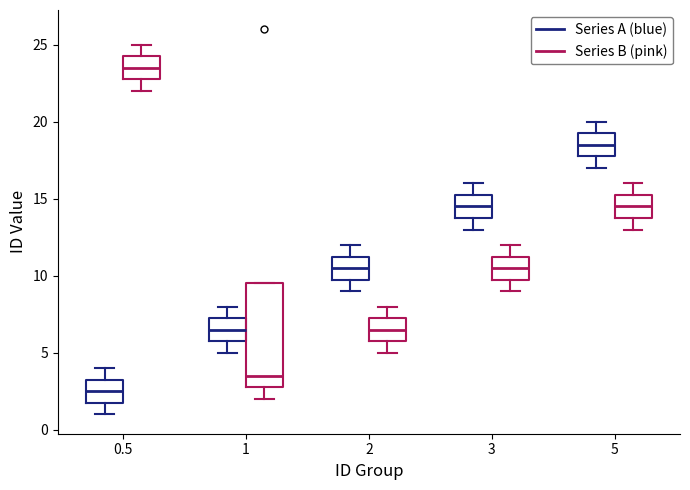

Which box is the tallest, from its lower edge to its upper edge?

1 (Series B (pink))